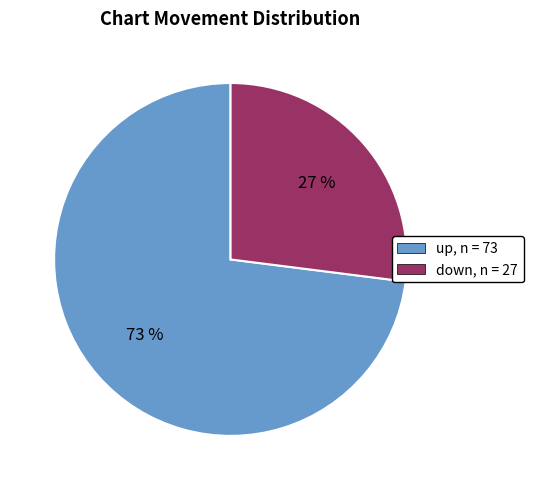

Is there any slice that represents more than half of the pie?

Yes